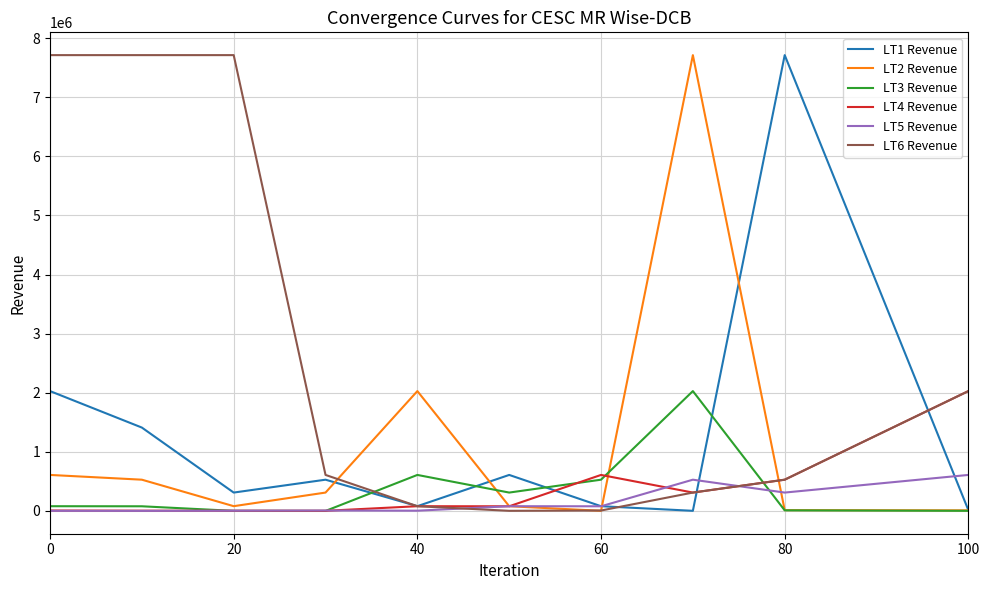

Which series has the largest total across all categories?

LT6 Revenue